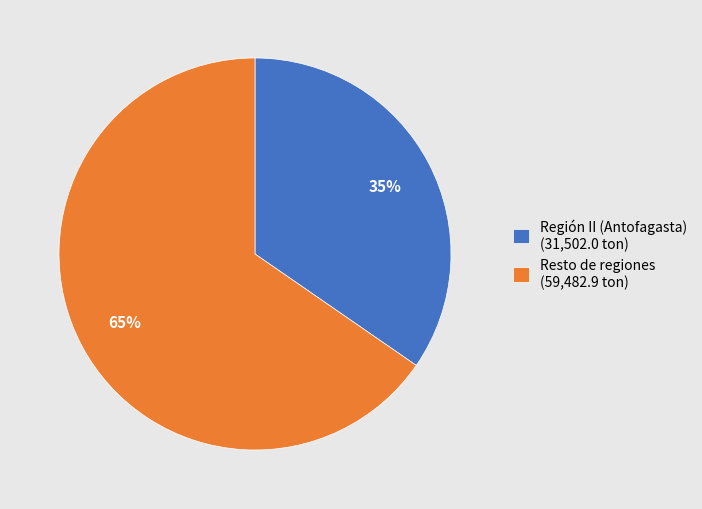

Do Resto de regiones (59,482.9 ton) and Región II (Antofagasta) (31,502.0 ton) together represent more than half of the pie?

Yes